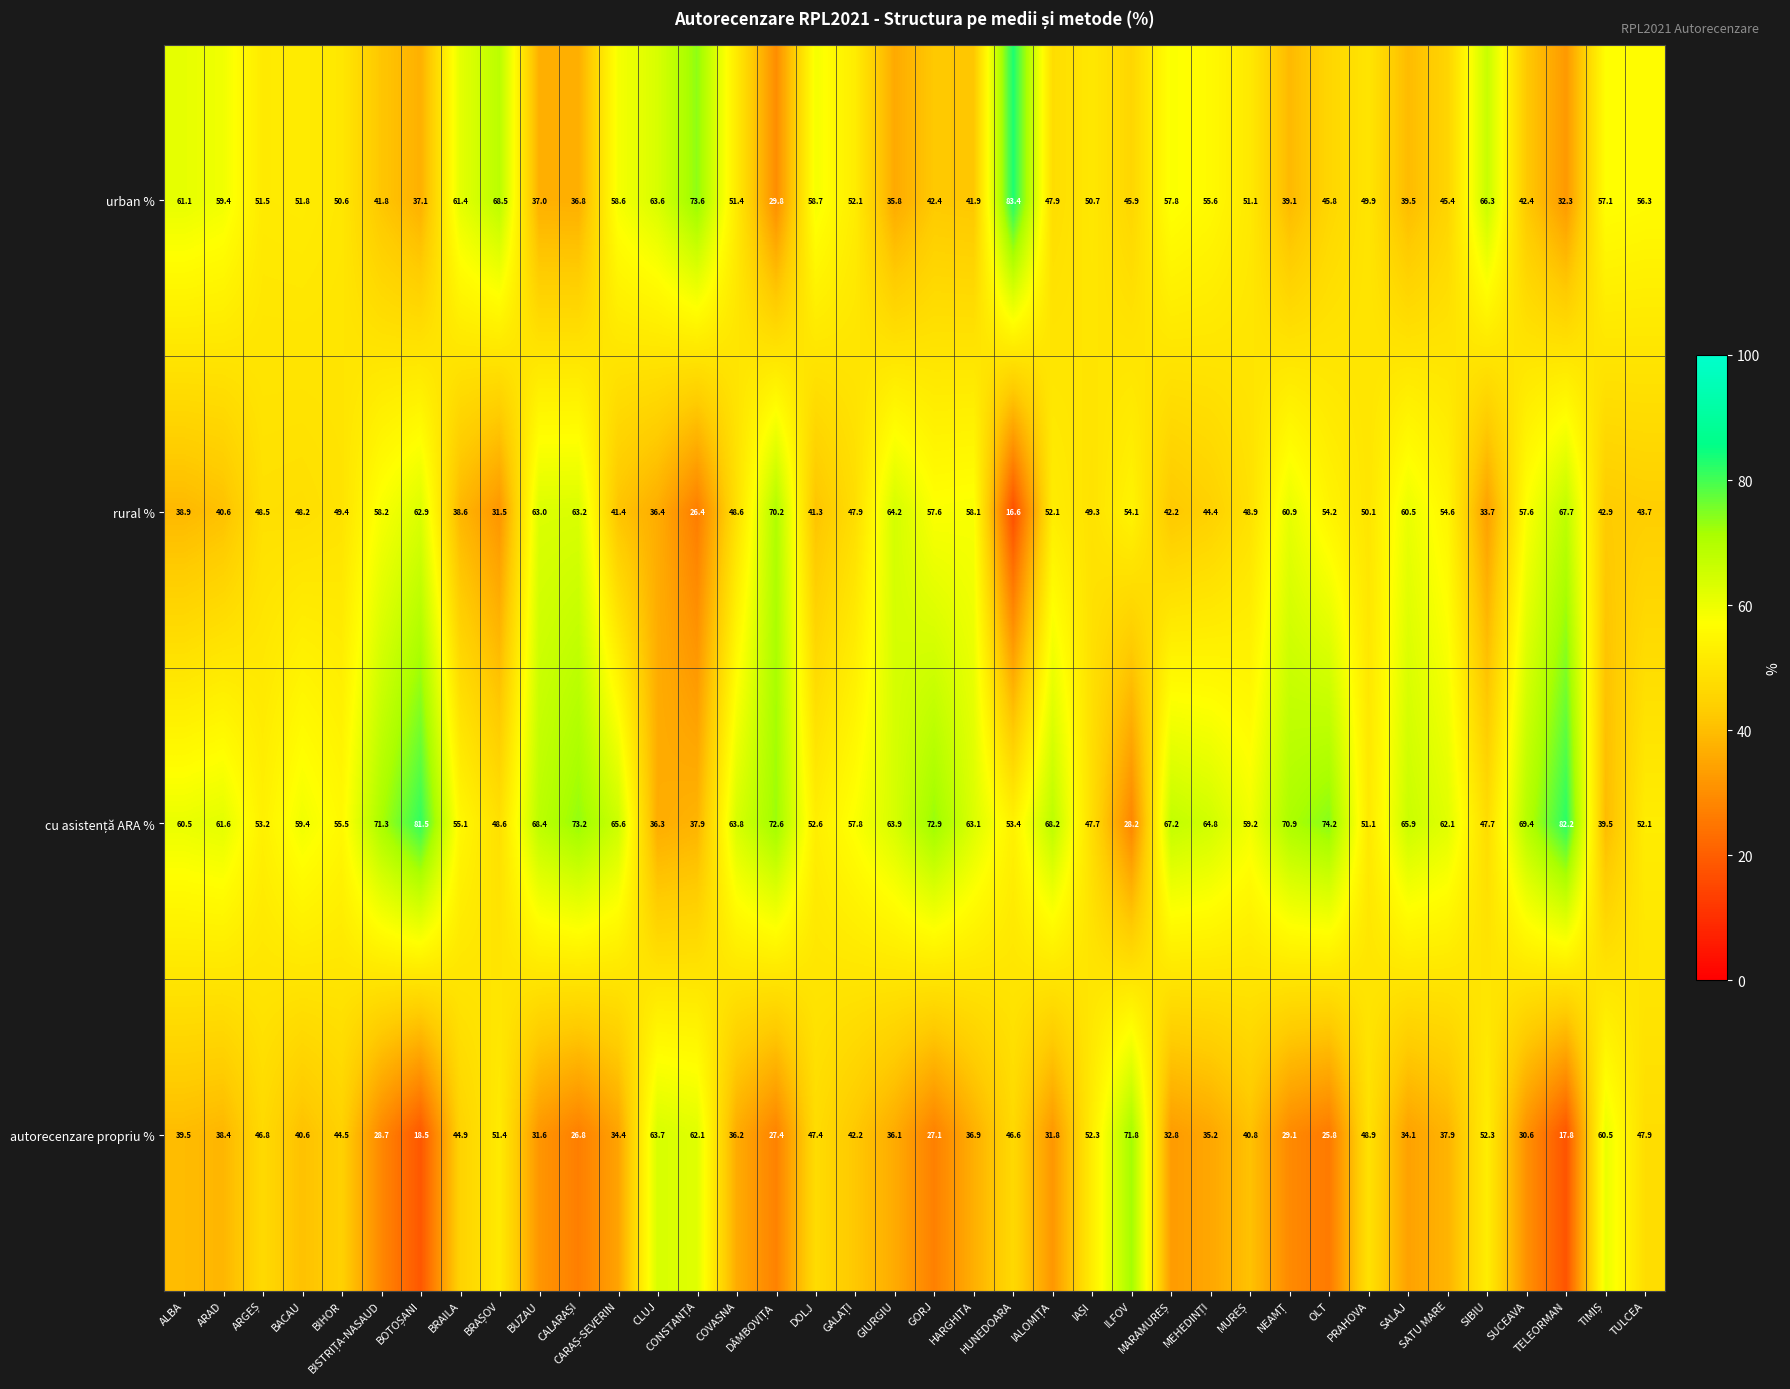

What is the average value of the autorecenzare propriu % series?

40.0